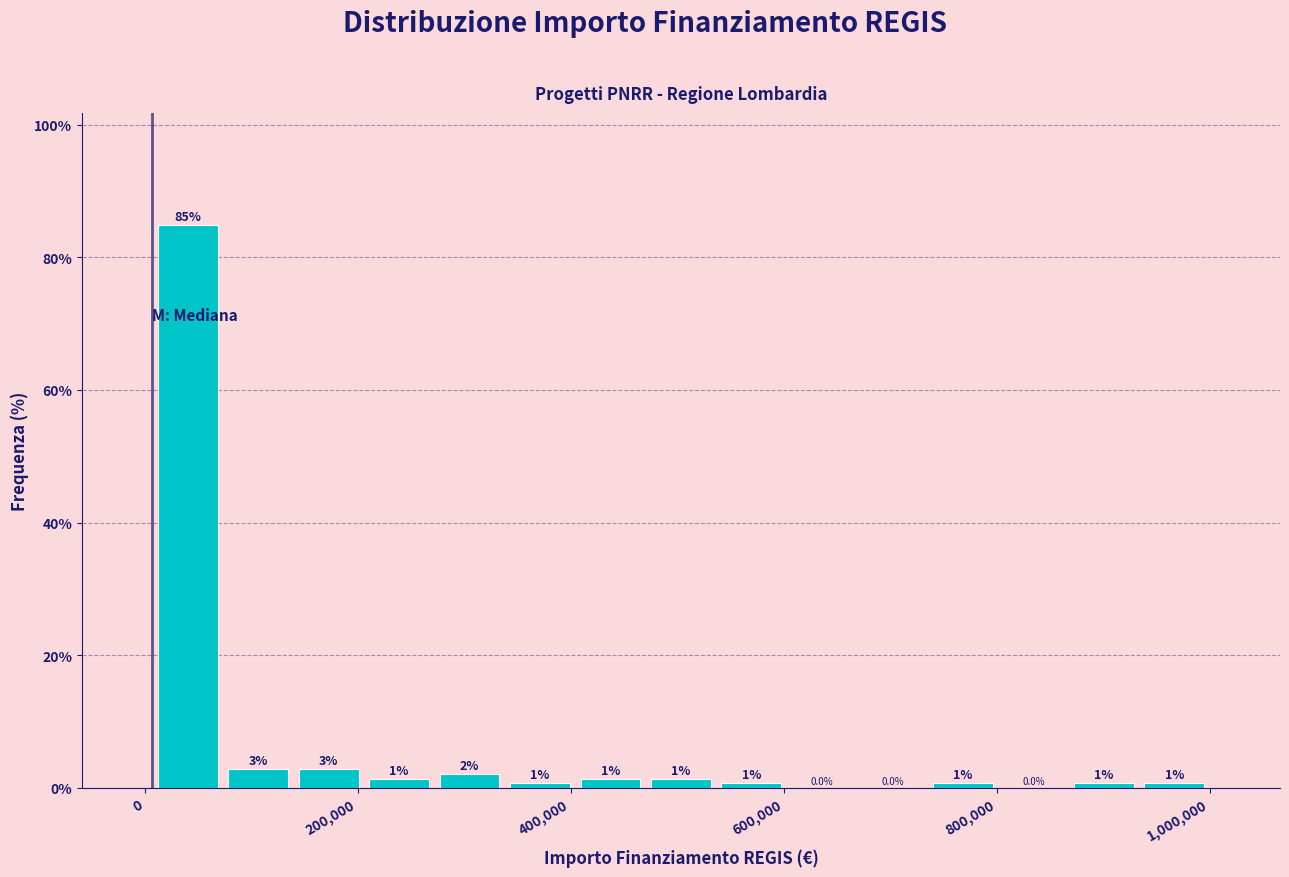

Read against the x-axis, roughly where is the centre of the tallest bar?

40000